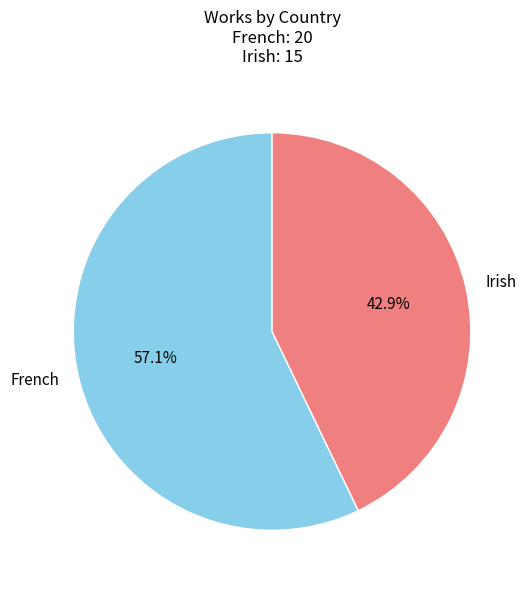

To the nearest percent, what percentage of the pie is French?

57%